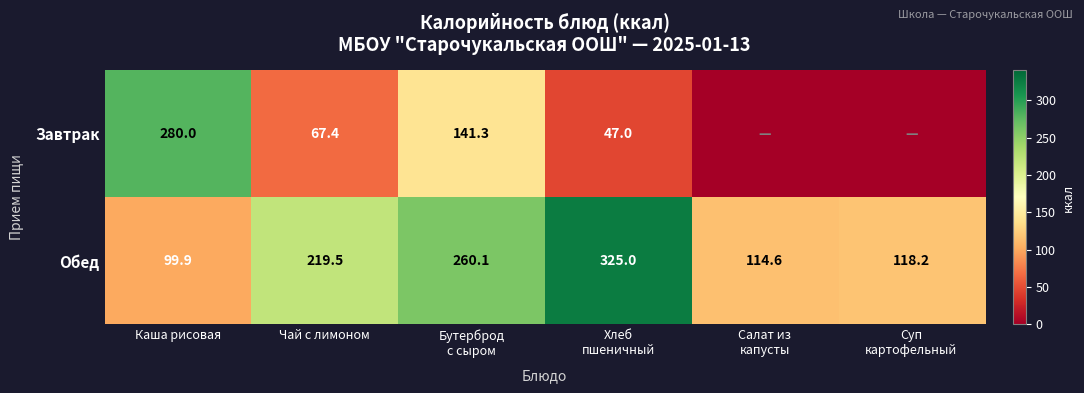

Which category has the lowest value in the Обед series?

Каша рисовая